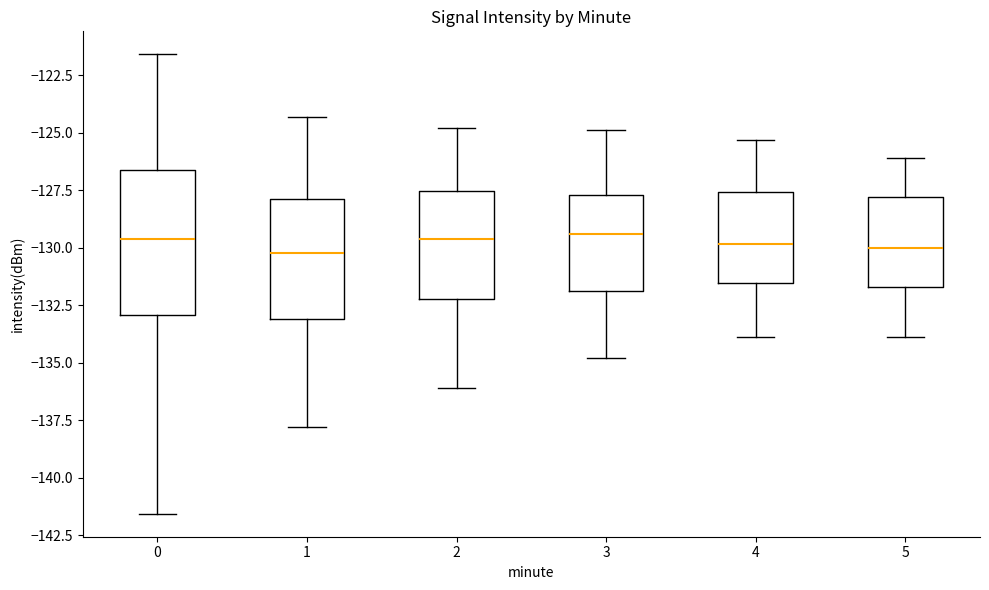

Reading left to right, read every box against the y-axis: the position of its median line, the range the box covers, and the ends of its whiskers. The values are not printed on the chart, so give them approximately, as read against the axis.

0: median -129.5, box -133.0 to -126.5, whiskers -141.5 to -121.5
1: median -130.0, box -133.0 to -128.0, whiskers -138.0 to -124.5
2: median -129.5, box -132.0 to -127.5, whiskers -136.0 to -125.0
3: median -129.5, box -132.0 to -127.5, whiskers -135.0 to -125.0
4: median -130.0, box -131.5 to -127.5, whiskers -134.0 to -125.5
5: median -130.0, box -131.5 to -128.0, whiskers -134.0 to -126.0